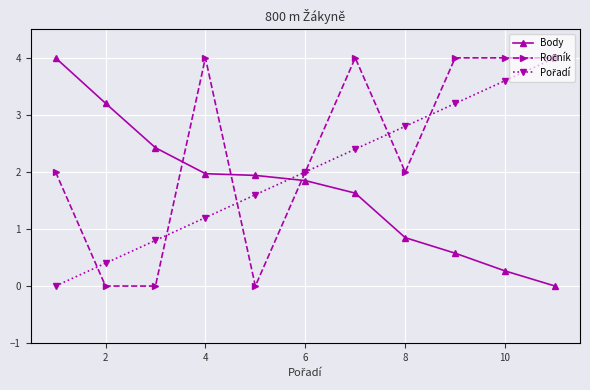

What is the highest value of the Body series?

4.0